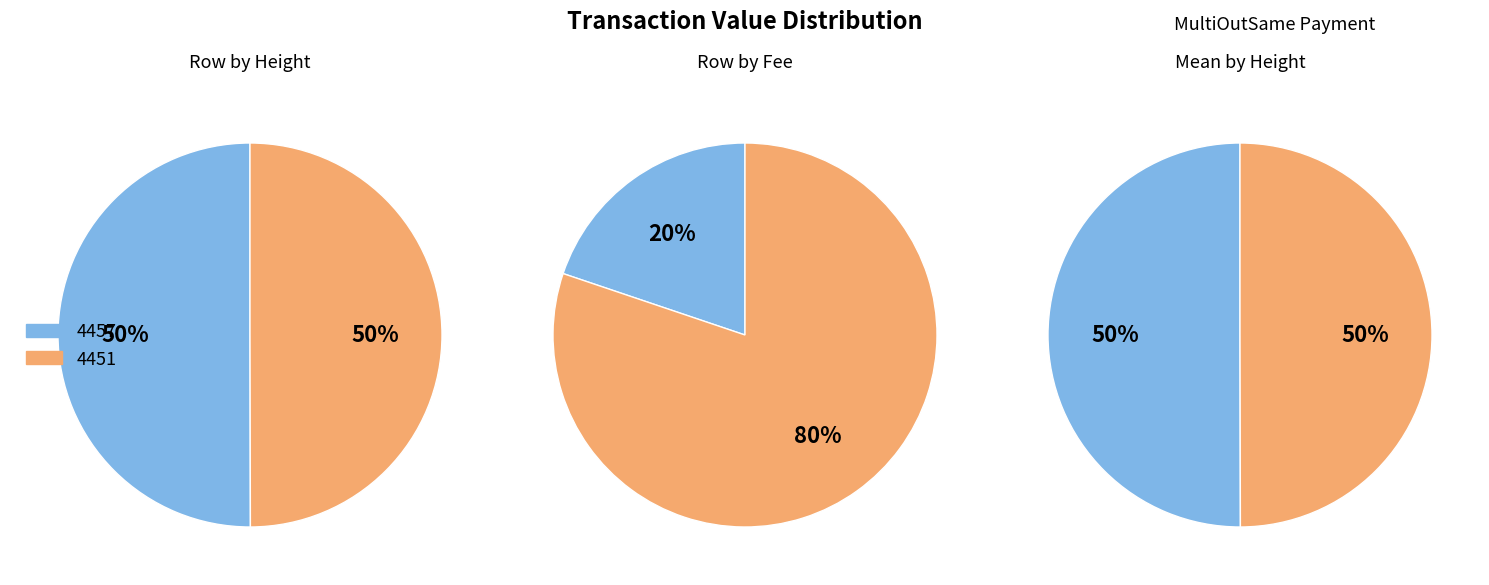

To the nearest percent, what is the combined percentage of Fee and Height?

100%